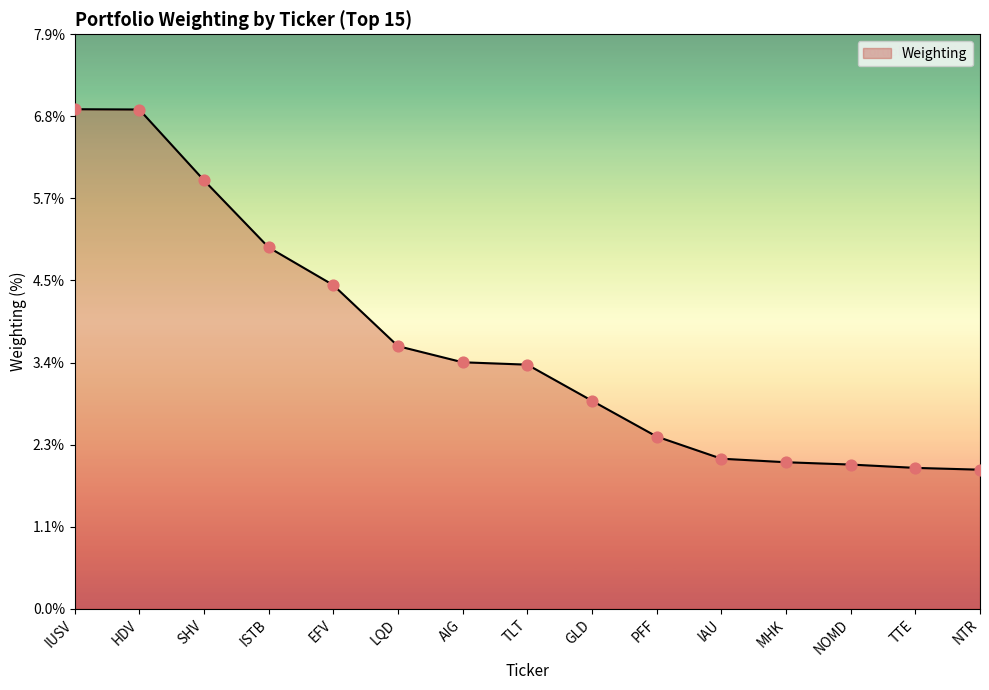

What is the ratio of the value at AIG to the value at MHK?

1.7